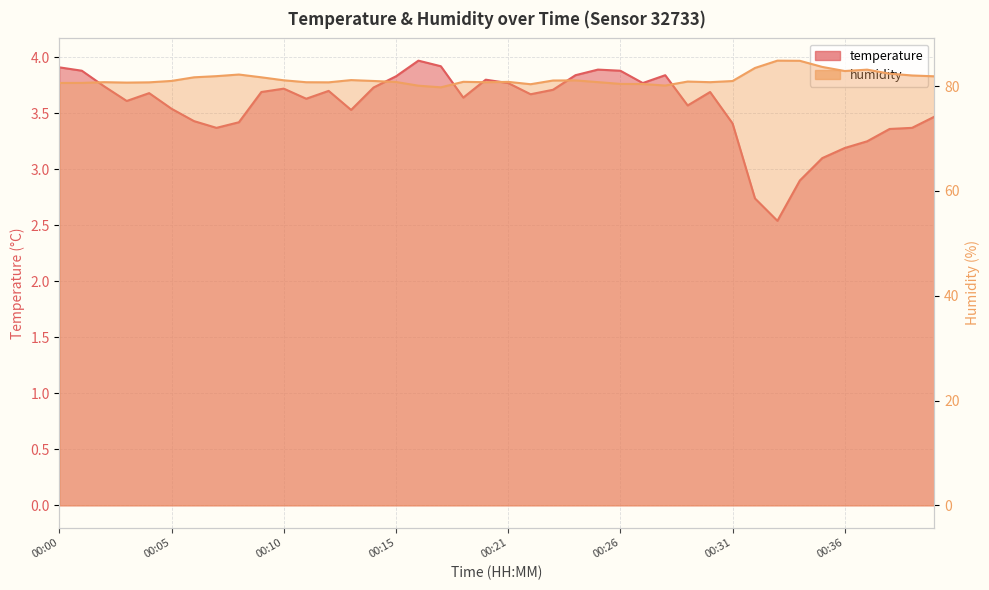

Rank the series at 00:06 from lowest to highest value.

temperature, humidity